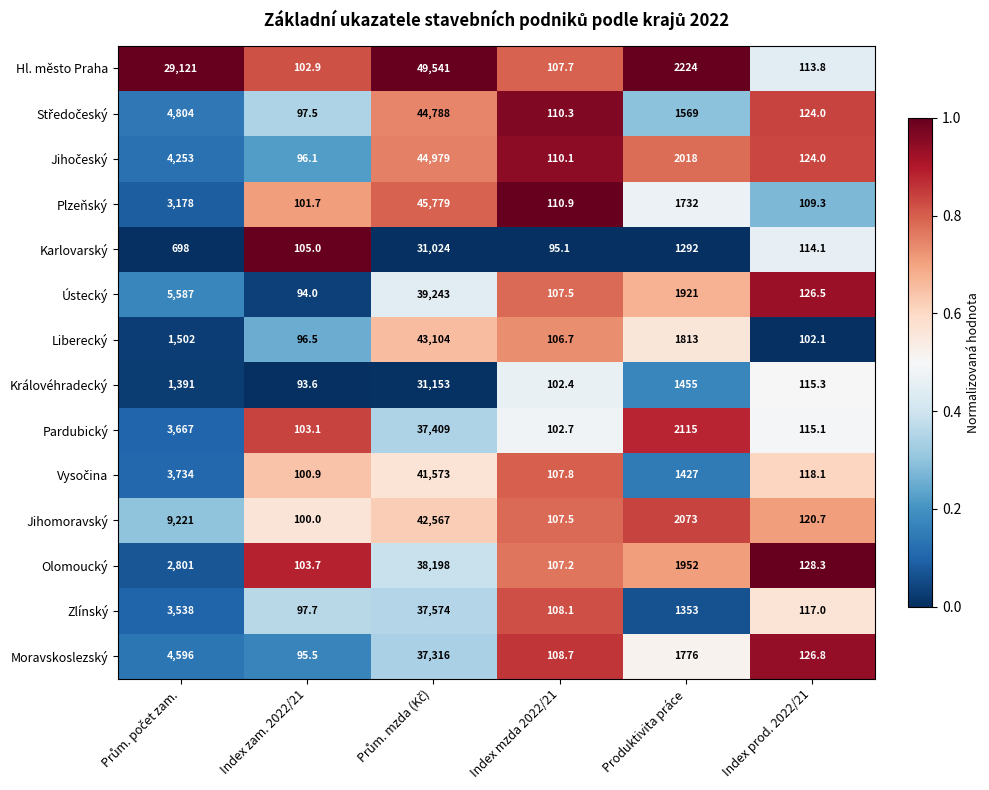

What is the total value across all series at Index zam. 2022/21?

1388.2